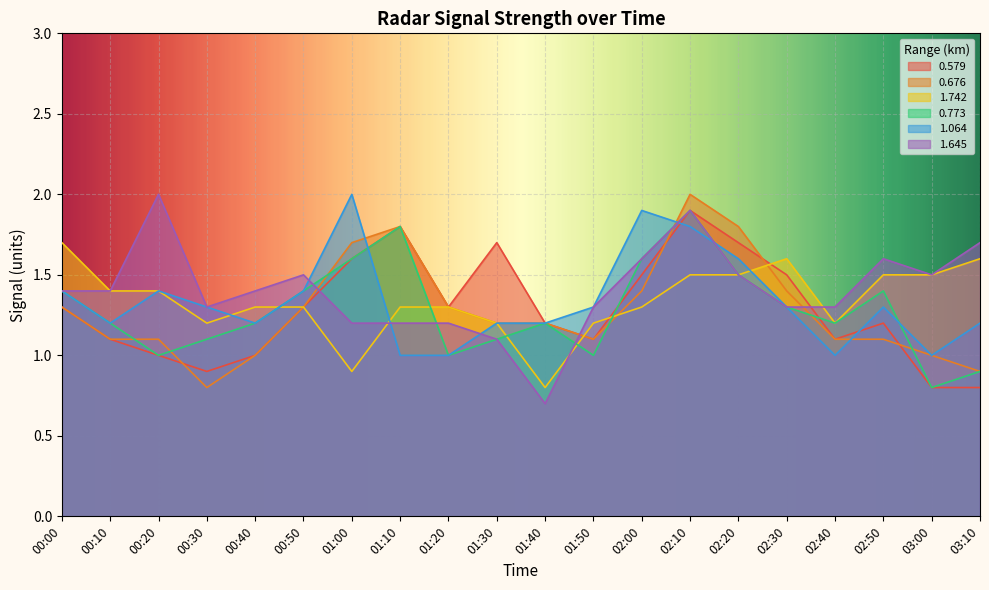

True or false: 0.773 has a value of 0.4 at 00:30.

False